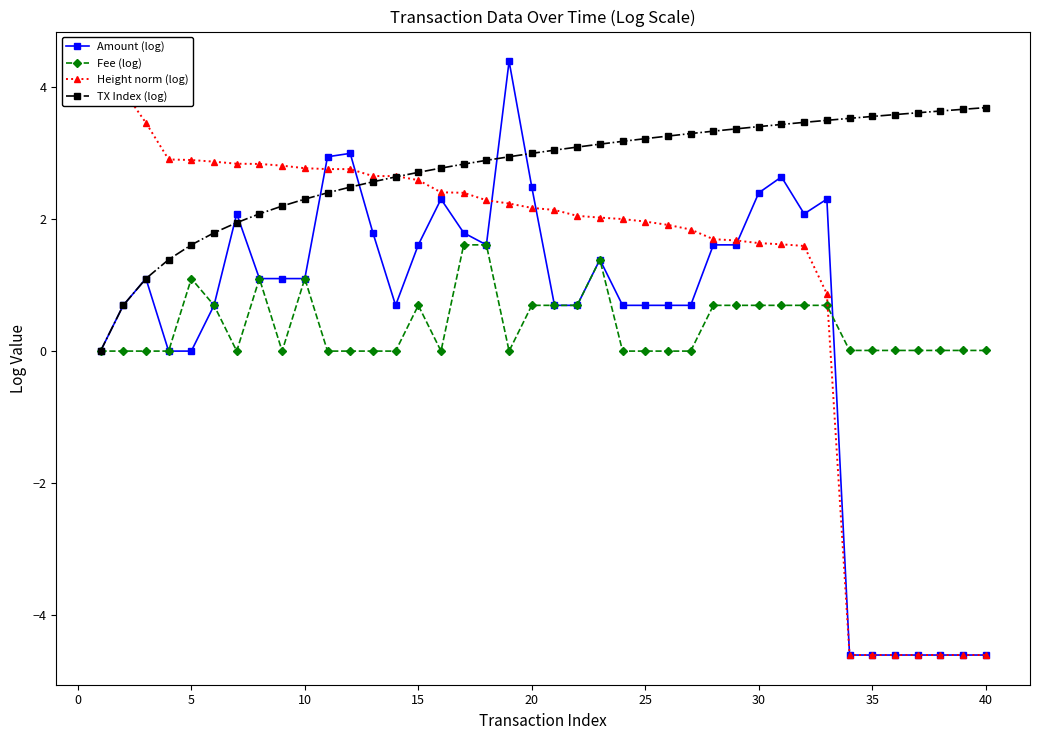

Reading right to left, what are all the values shown in this chart?

Amount (log): -4.6	-4.6	-4.6	-4.6	-4.6	-4.6	-4.6	2.3	2.1	2.6	2.4	1.6	1.6	0.7	0.7	0.7	0.7	1.4	0.7	0.7	2.5	4.4	1.6	1.8	2.3	1.6	0.7	1.8	3.0	2.9	1.1	1.1	1.1	2.1	0.7	0.0	0.0	1.1	0.7	0.0
Fee (log): 0.0	0.0	0.0	0.0	0.0	0.0	0.0	0.7	0.7	0.7	0.7	0.7	0.7	0.0	0.0	0.0	0.0	1.4	0.7	0.7	0.7	0.0	1.6	1.6	0.0	0.7	0.0	0.0	0.0	0.0	1.1	0.0	1.1	0.0	0.7	1.1	0.0	0.0	0.0	0.0
Height norm (log): -4.6	-4.6	-4.6	-4.6	-4.6	-4.6	-4.6	0.9	1.6	1.6	1.6	1.7	1.7	1.8	1.9	2.0	2.0	2.0	2.0	2.1	2.2	2.2	2.3	2.4	2.4	2.6	2.7	2.7	2.8	2.8	2.8	2.8	2.8	2.8	2.9	2.9	2.9	3.5	3.9	4.4
TX Index (log): 3.7	3.7	3.6	3.6	3.6	3.6	3.5	3.5	3.5	3.4	3.4	3.4	3.3	3.3	3.3	3.2	3.2	3.1	3.1	3.0	3.0	2.9	2.9	2.8	2.8	2.7	2.6	2.6	2.5	2.4	2.3	2.2	2.1	1.9	1.8	1.6	1.4	1.1	0.7	0.0